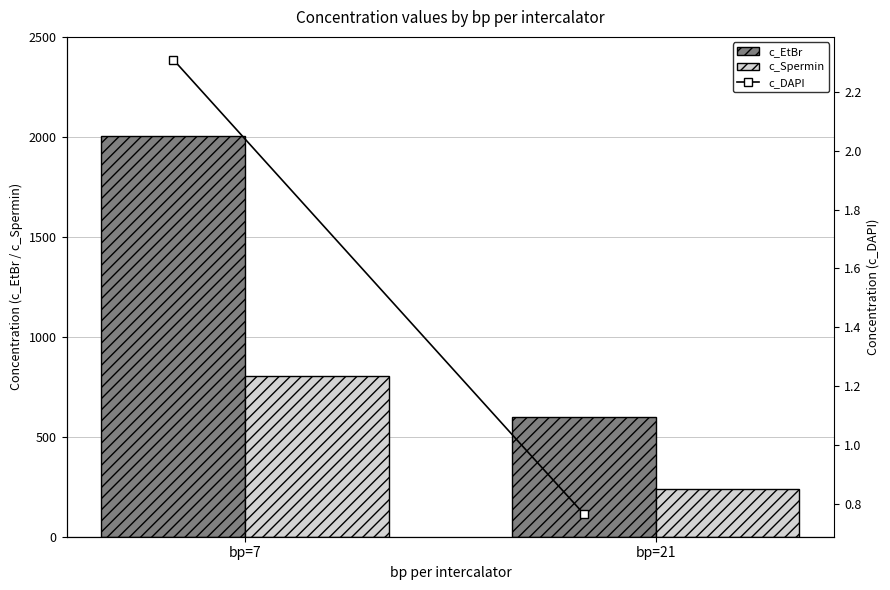

What is the approximate value of c_Spermin at bp=7?

802.2